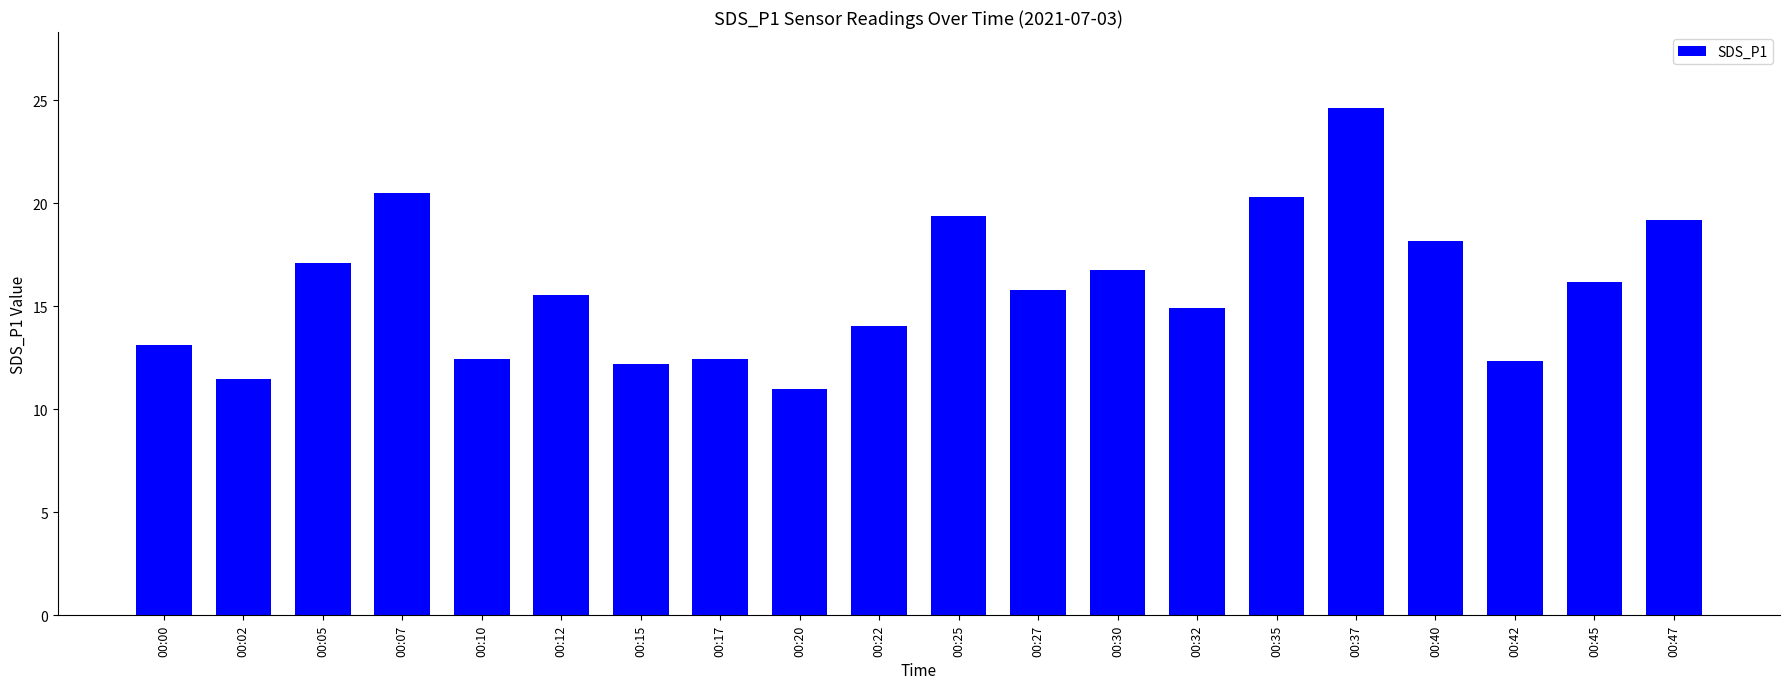

What is the change in value from 00:07 to 00:45?

-4.3